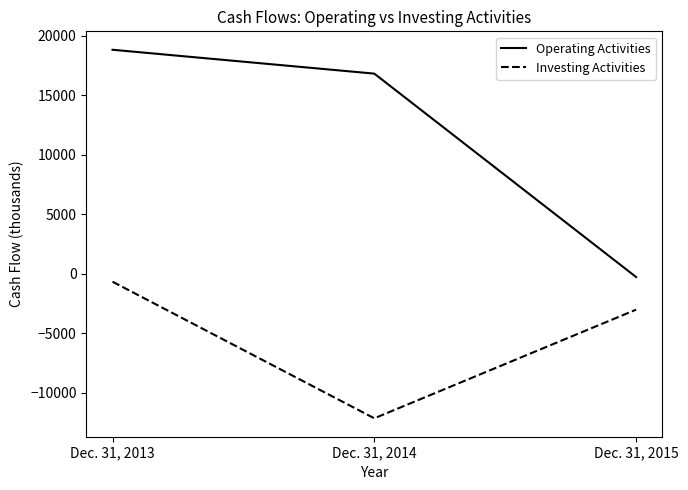

Count the number of data series in this chart.

2